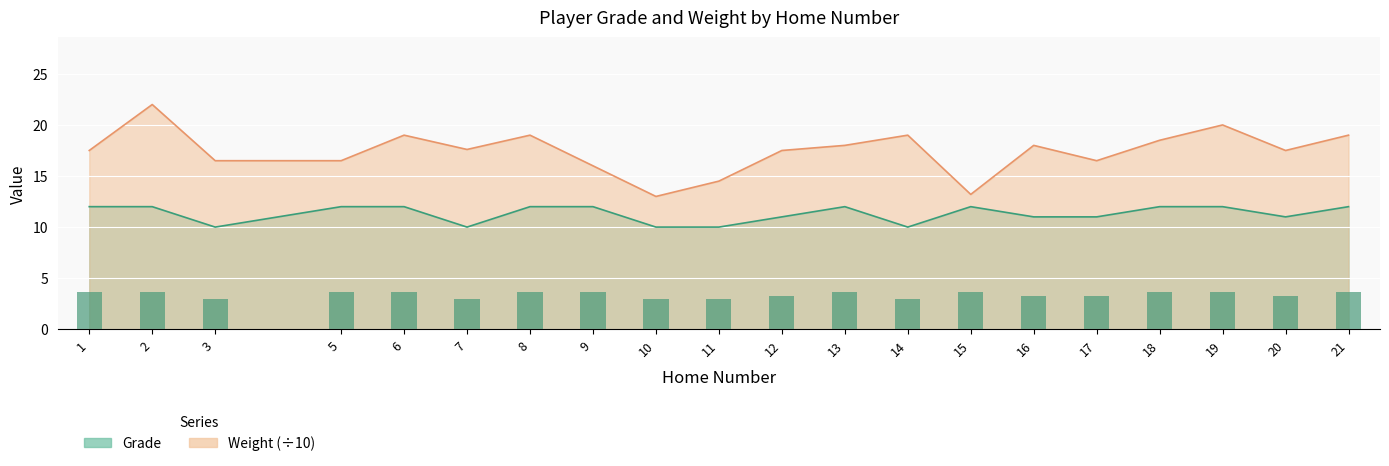

Does the chart contain stacked bars?

No